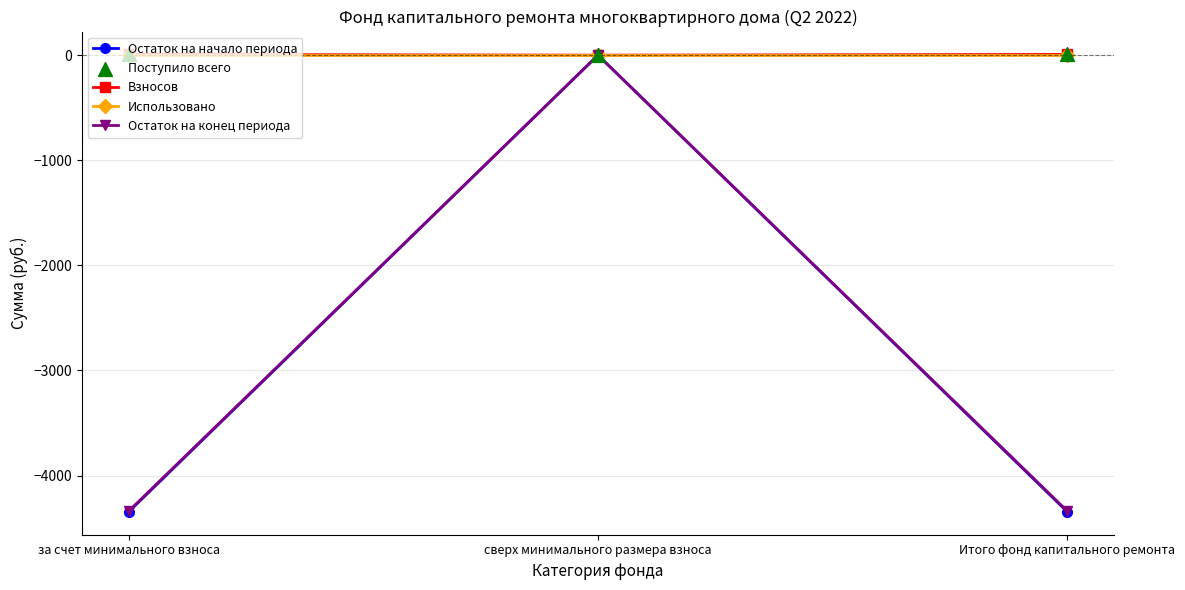

What is the total value across all series at за счет минимального взноса?

-8676.6